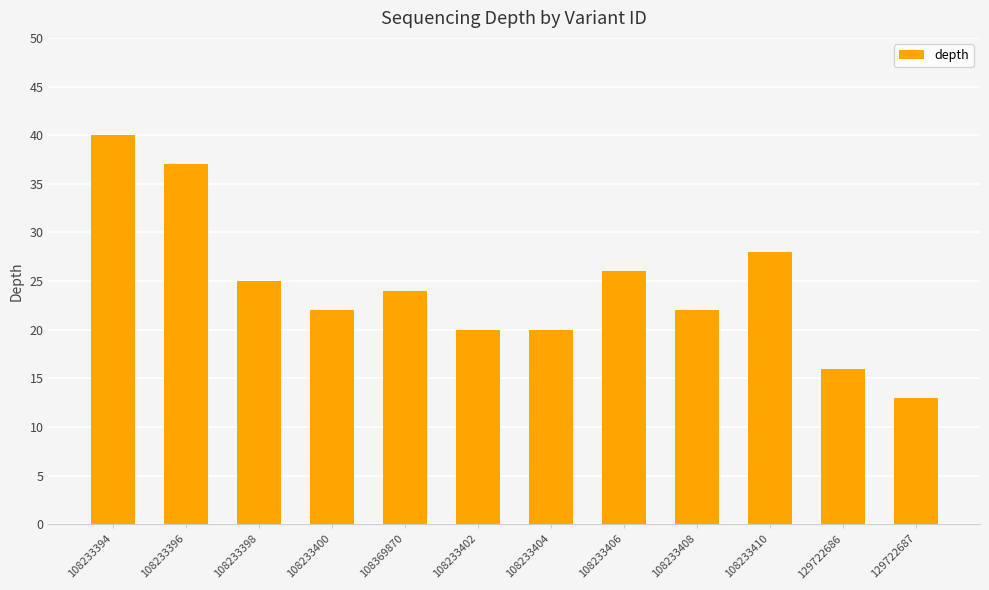

What is the sum of all values?

293